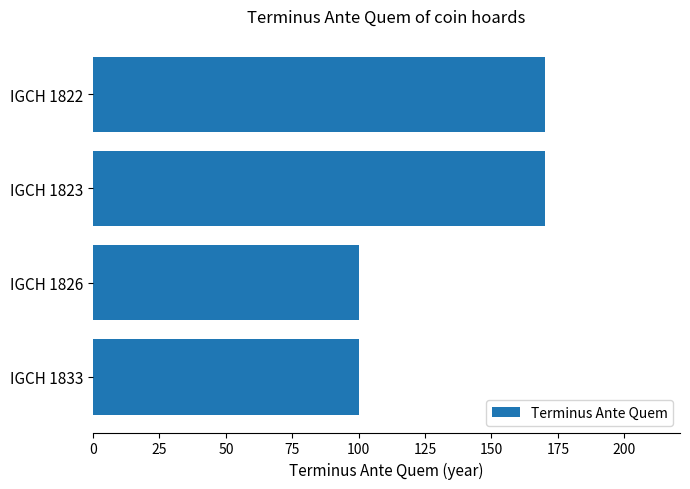

What is the change in value from IGCH 1822 to IGCH 1826?

-70